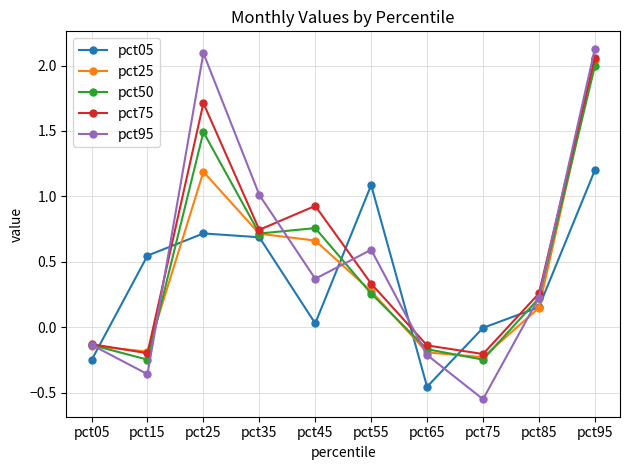

At which category is the sum across all series the highest?

pct95